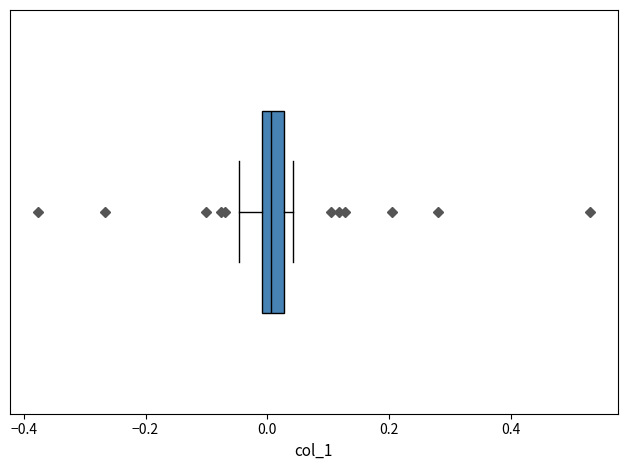

Transcribe this box plot: give where the median line is, the range the box spans, and where the two whiskers end, as read against the x-axis. The values are not printed on the chart, so give them approximately, as read against the axis.

median 0.00 (inside the box), box 0.00 to 0.02, whiskers -0.04 to 0.04